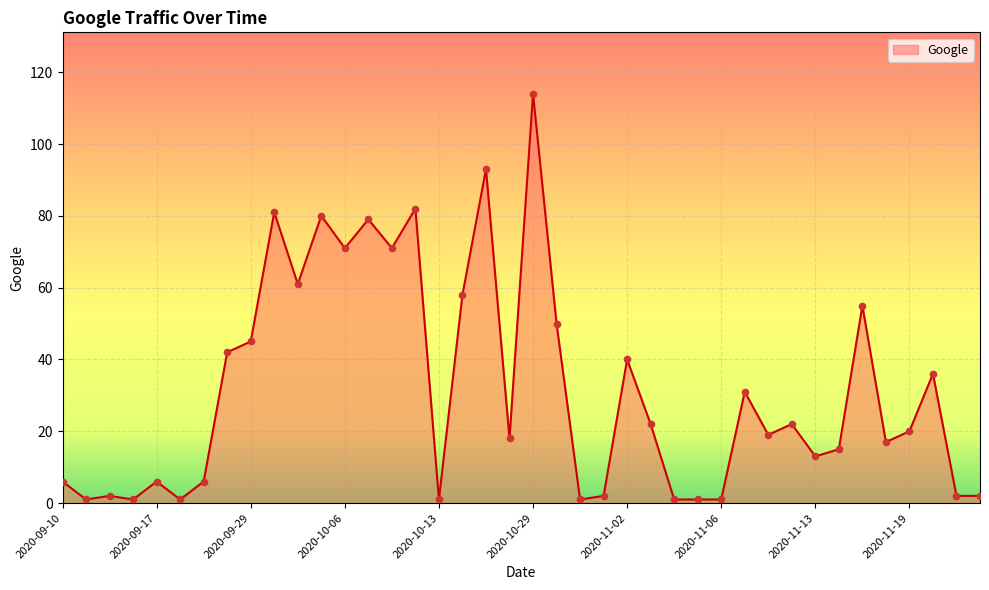

What is the greatest value displayed?

114